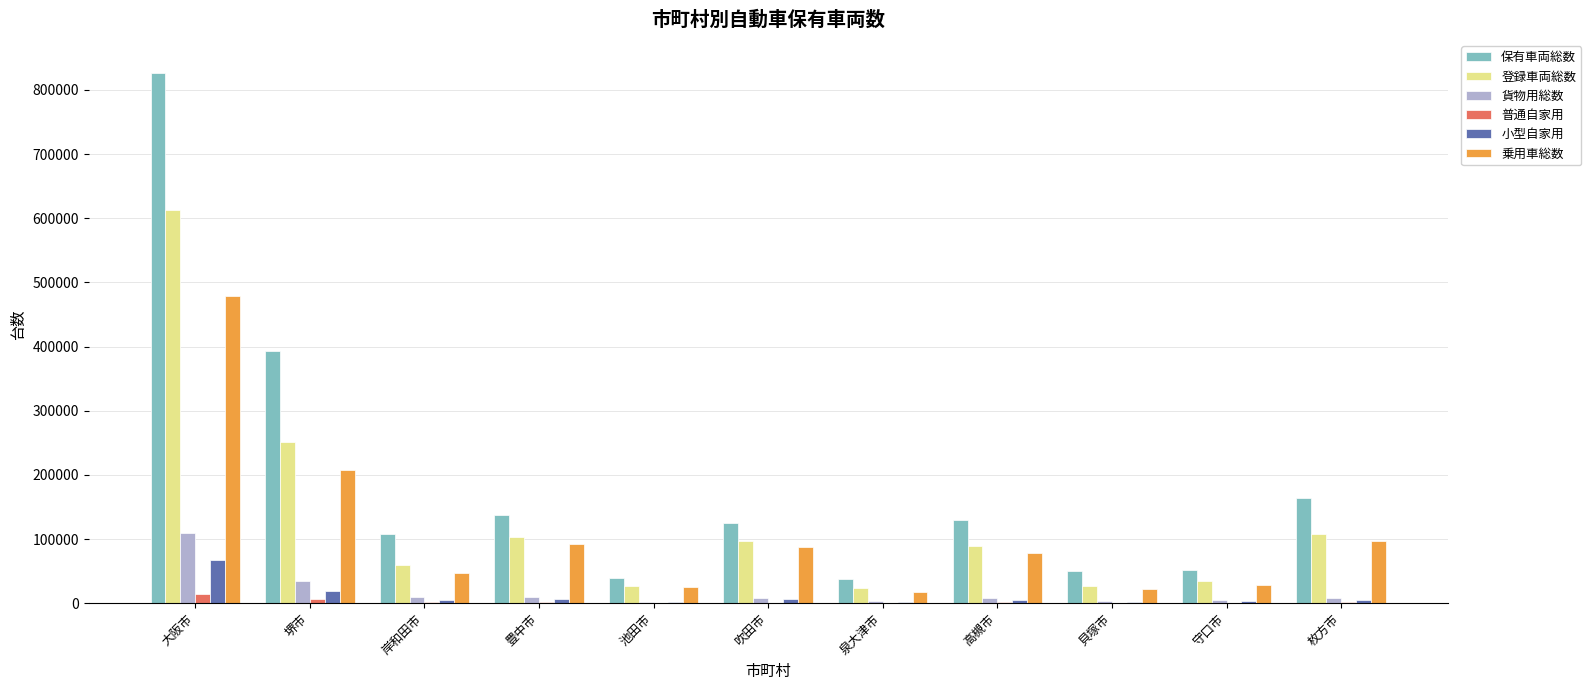

Which category has the highest value in the 登録車両総数 series?

大阪市